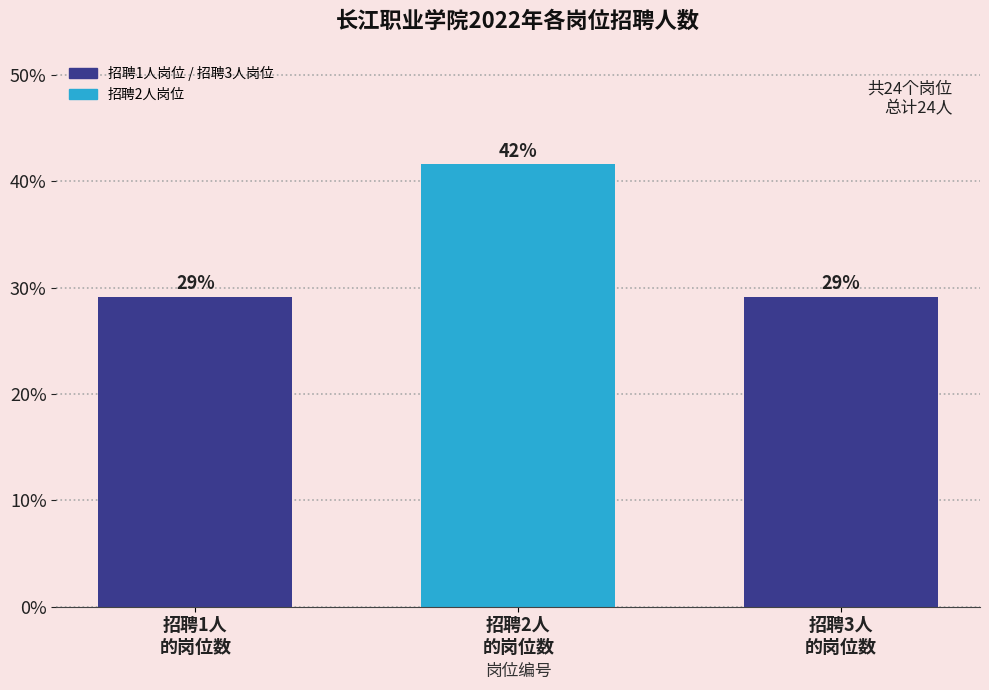

How many bars are there in total?

3